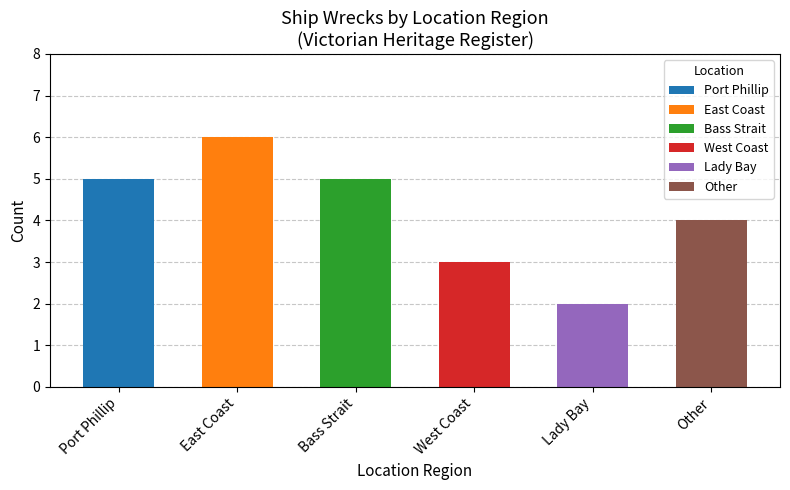

Where does the data first go above 5?

East Coast